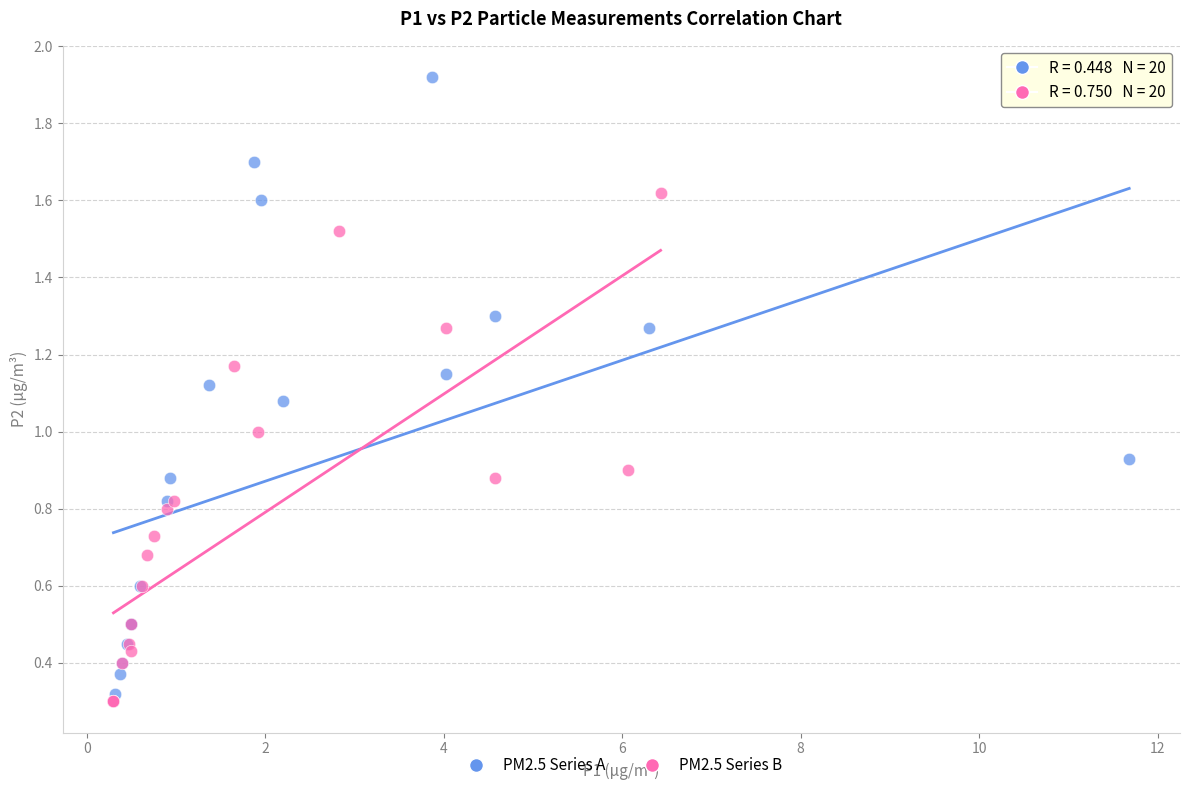

Which series has the widest spread of Y values?

PM2.5 Series A